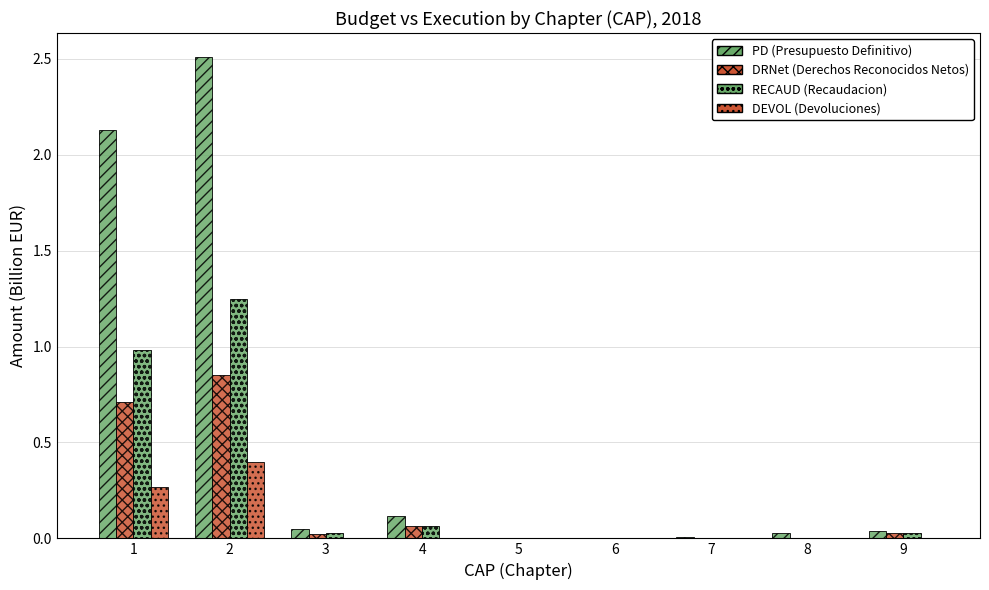

At which category is the sum across all series the highest?

2